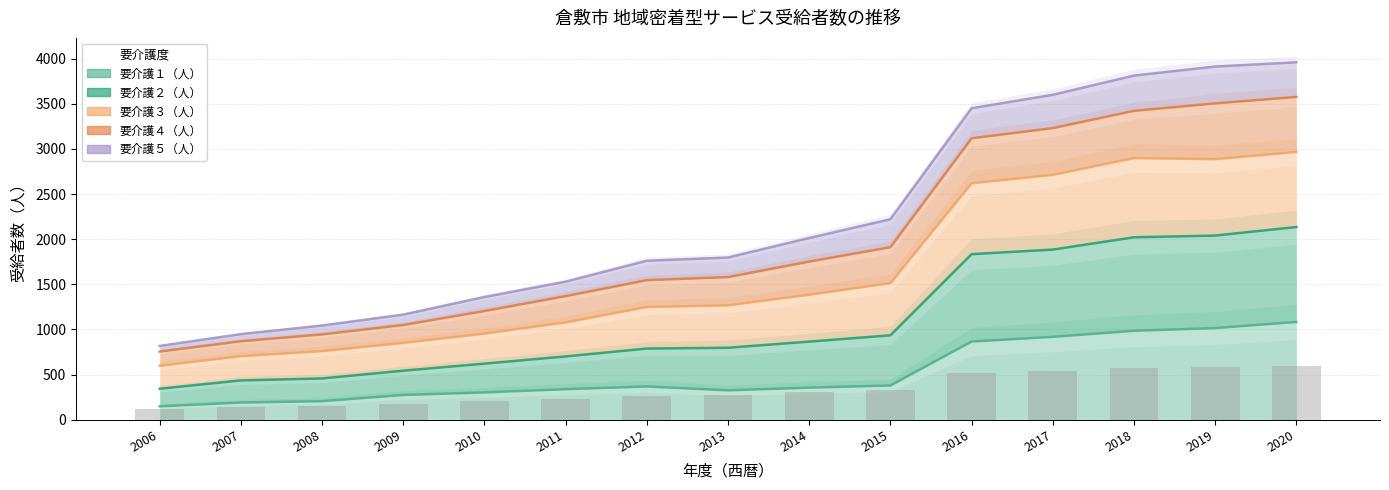

Between 2015 and 2014, which is larger?

2015